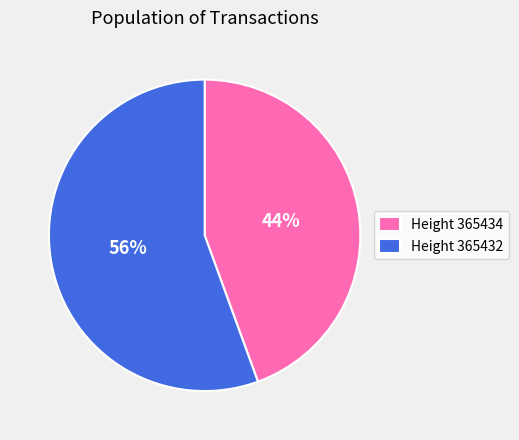

How many slices are in this pie chart?

2